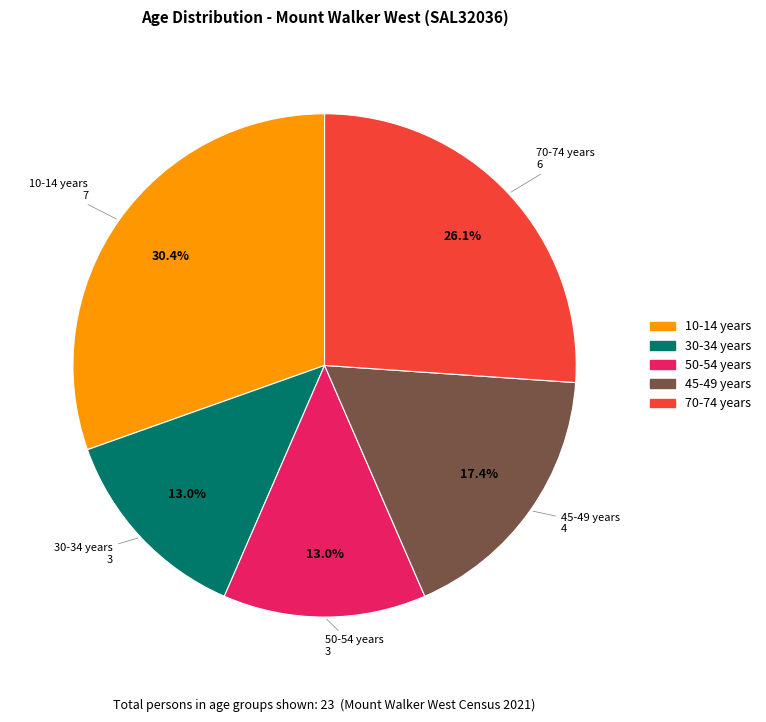

Does any single category account for the majority?

No